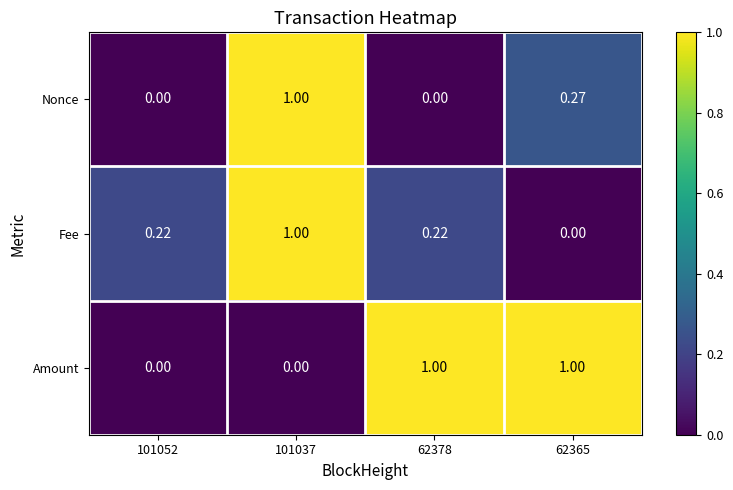

What is the total value across all series at 62365?

1.3